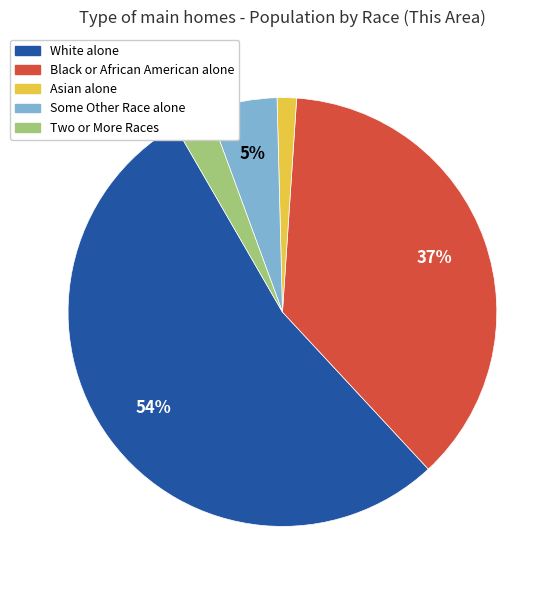

Is the sum of Some Other Race alone and Two or More Races greater than half?

No